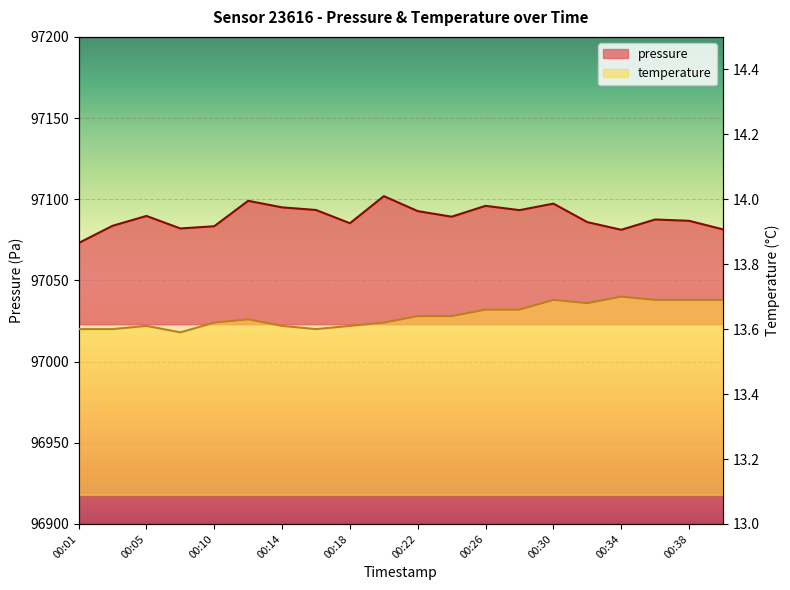

At which category is the sum across all series the highest?

00:20